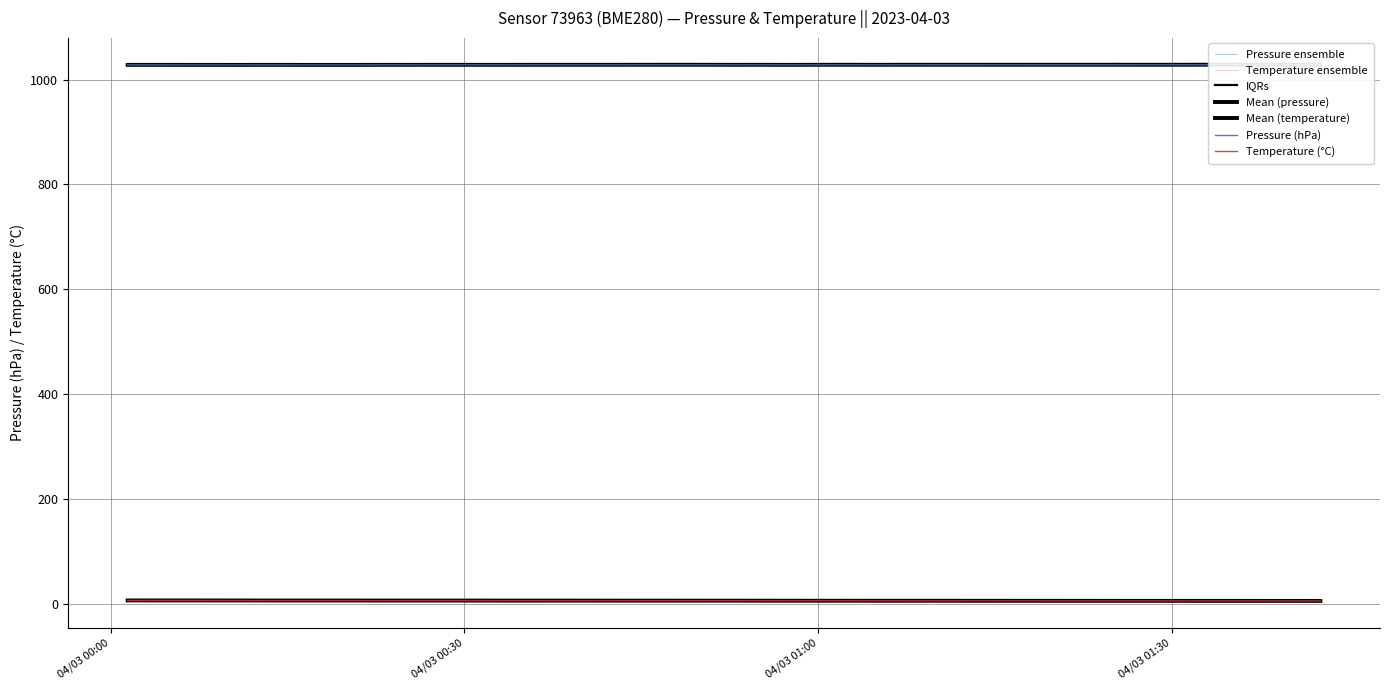

Which label corresponds to the smallest value in the chart?

2023-04-03T01:42:37